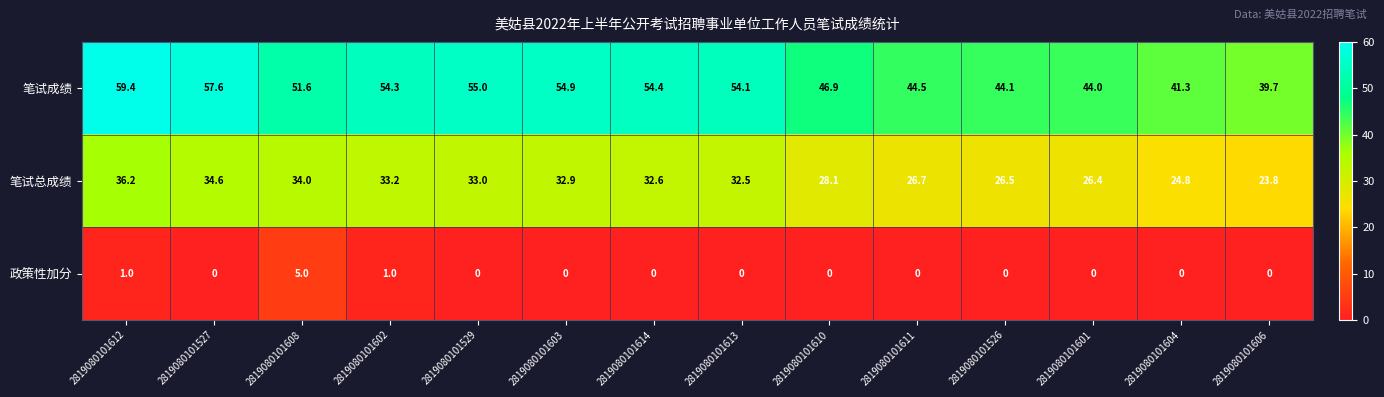

The value of 政策性加分 at 2819080101613 is -2.0. True or false?

False